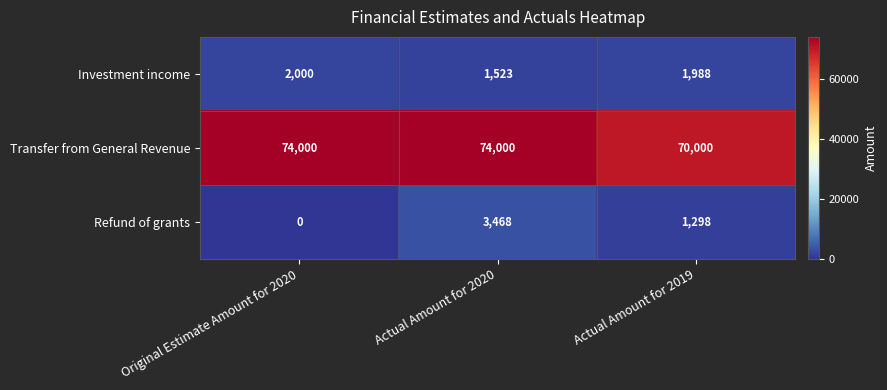

Which category has the lowest value across all series?

Original Estimate Amount for 2020